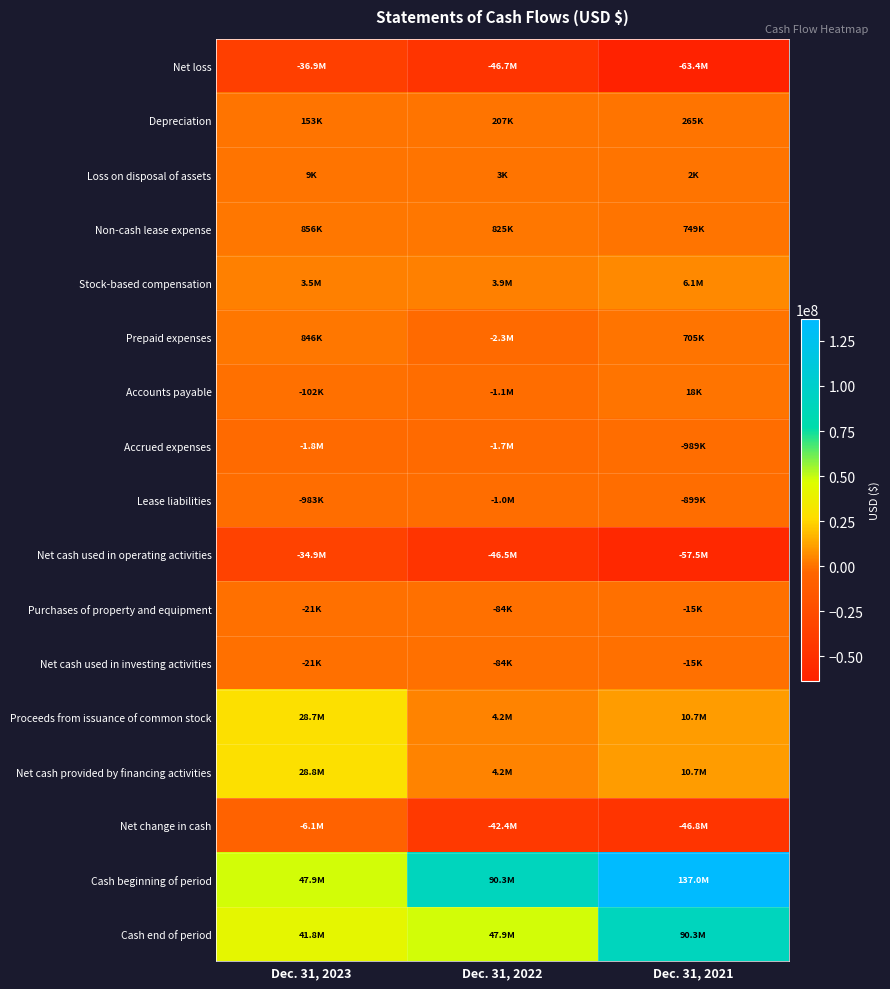

Which series changed the most between Dec. 31, 2023 and Dec. 31, 2022?

Cash beginning of period